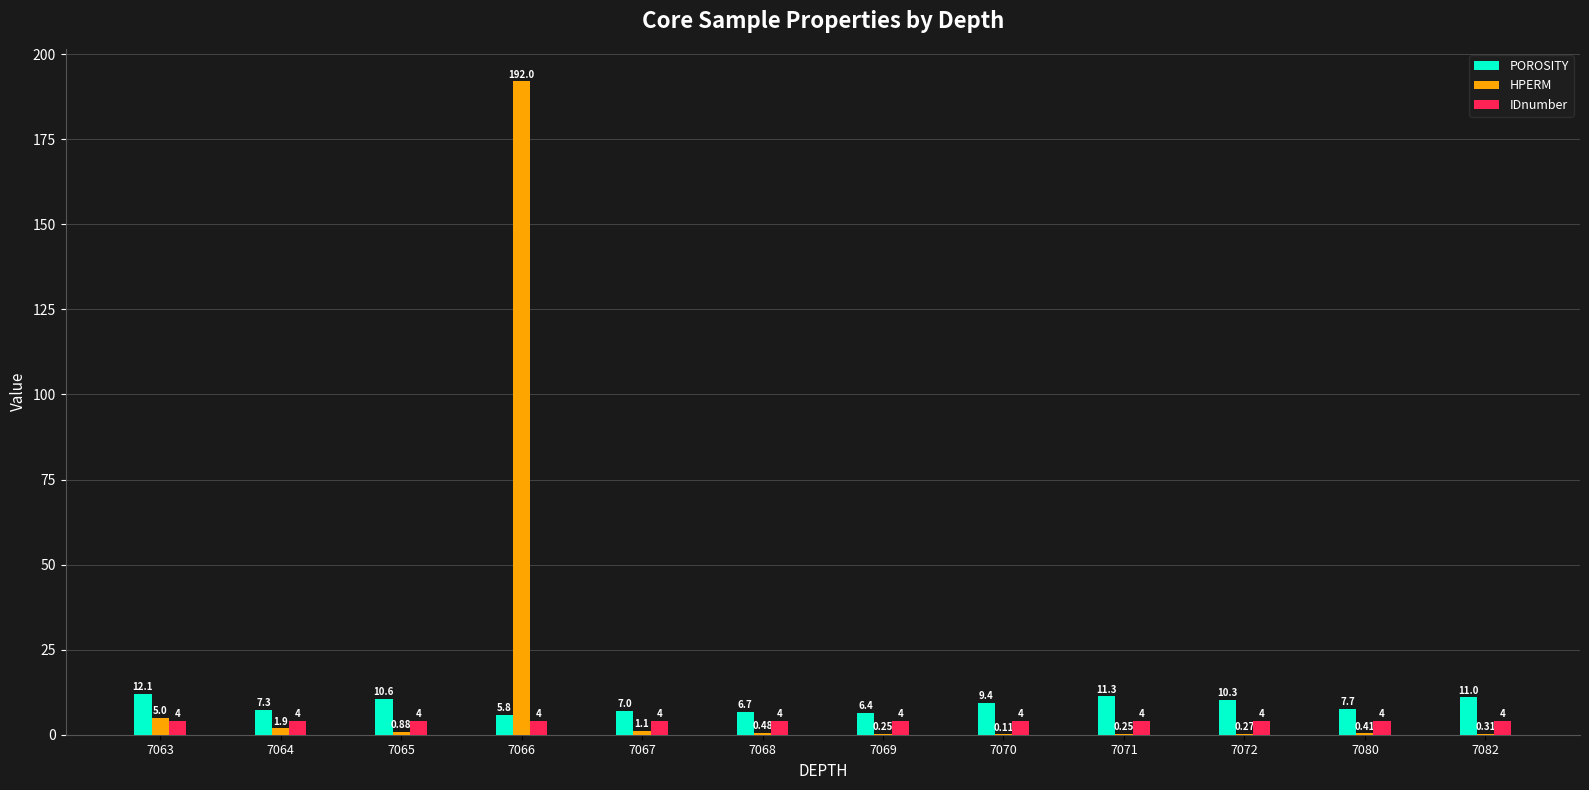

What is the sum of all IDnumber values?

48.0